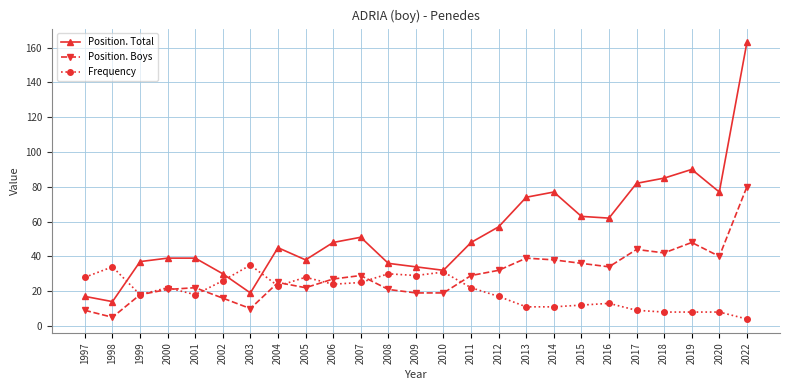

What is the value of the Position. Boys point at the 5th from the left?

22